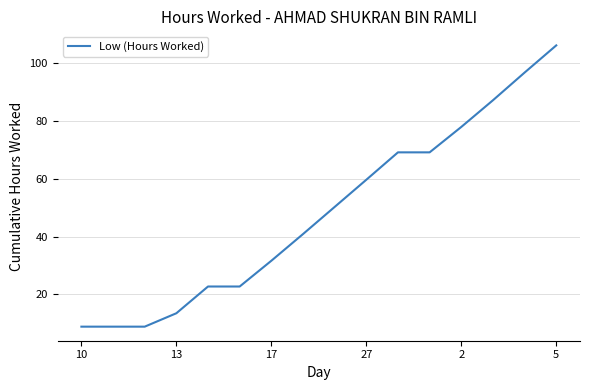

What is the difference between the maximum and minimum values?

97.3